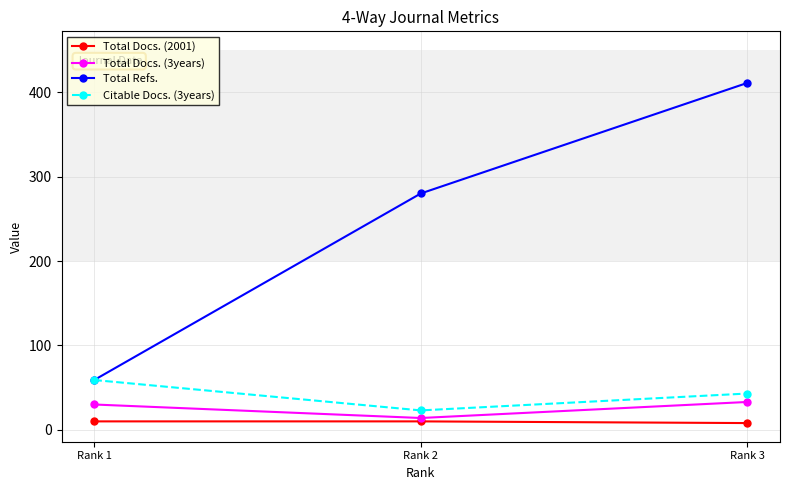

Which series has the largest range (max minus min)?

Total Refs.